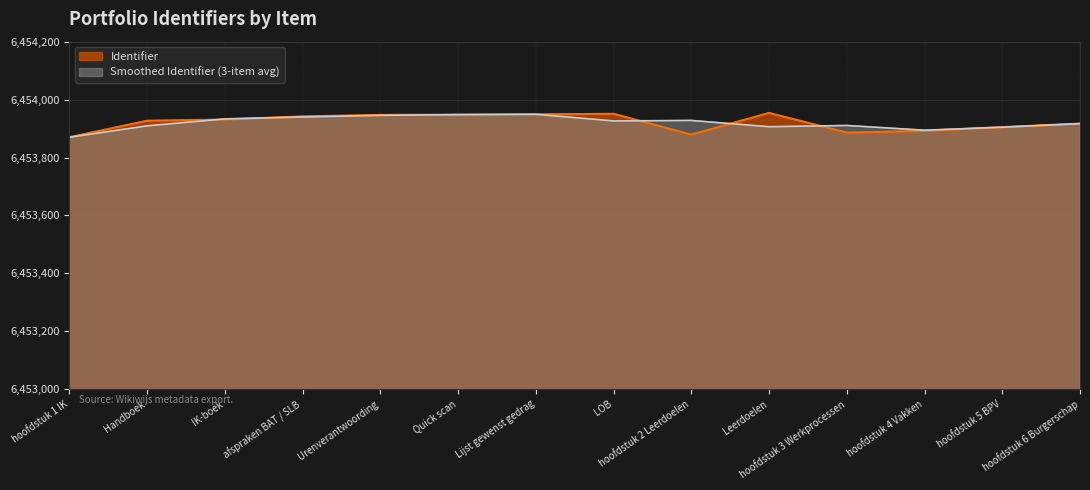

What is the smallest value displayed?

6453870.0